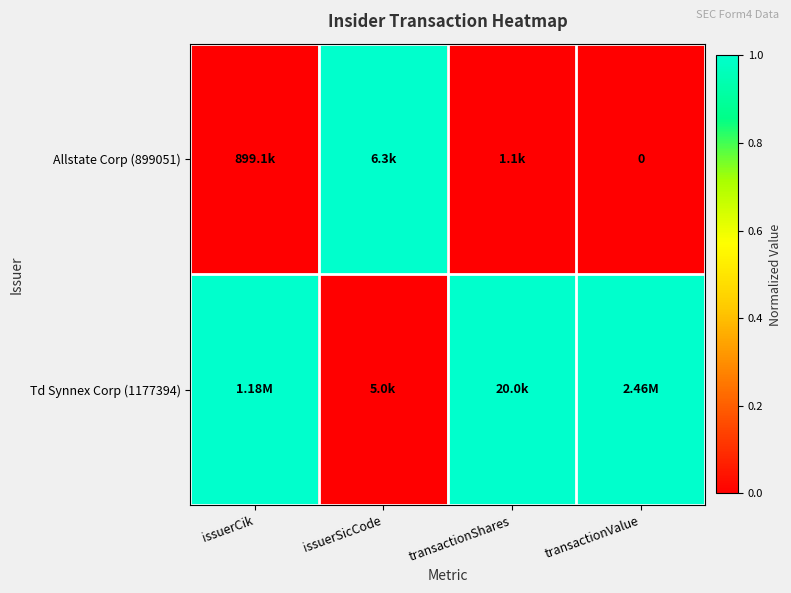

Between transactionShares and transactionValue, which is larger?

transactionShares